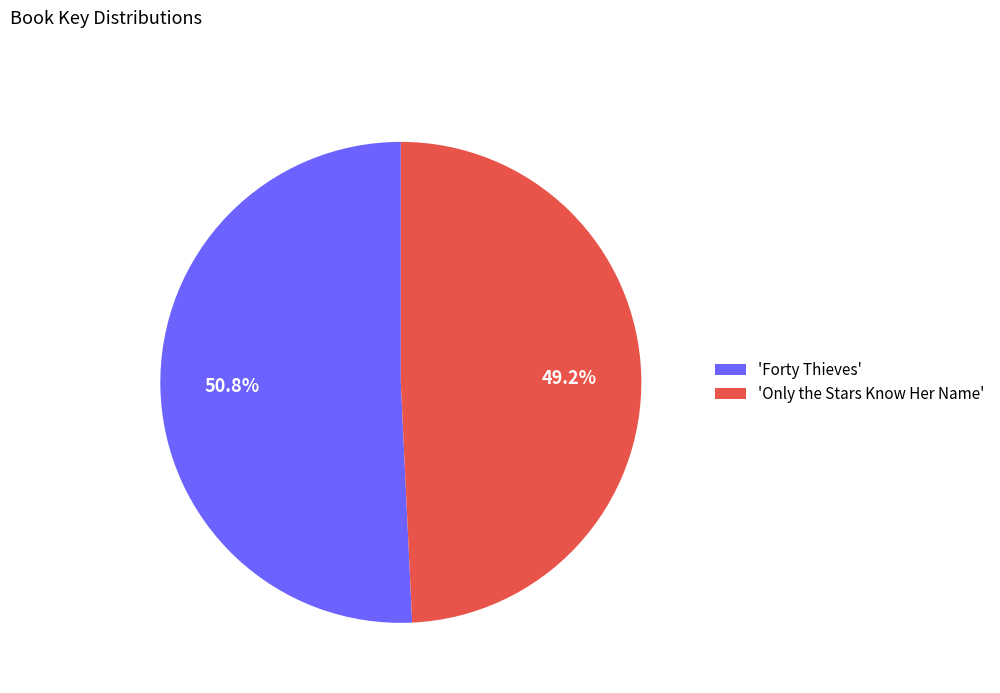

How many segments does this pie chart have?

2